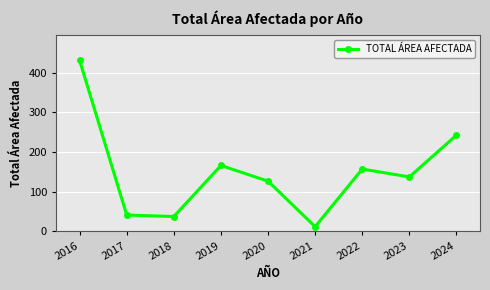

Reading left to right, what are all the values shown in this chart?

431.4	41.1	37.3	166.3	126.6	11.7	157.2	137.3	242.8